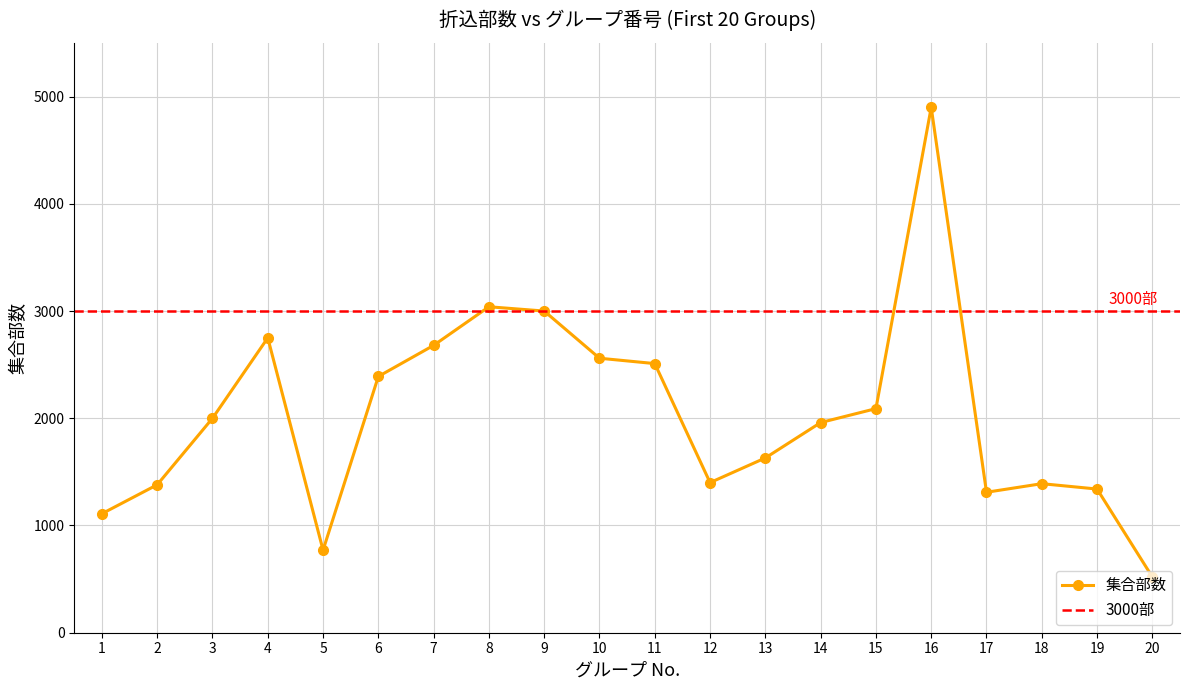

At which category does the data reach its first local peak?

4